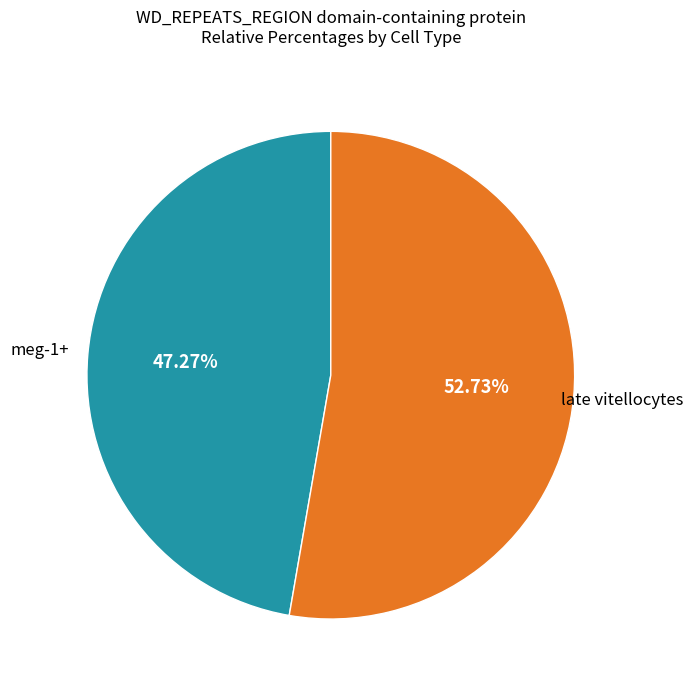

To the nearest percent, what portion does late vitellocytes represent?

53%